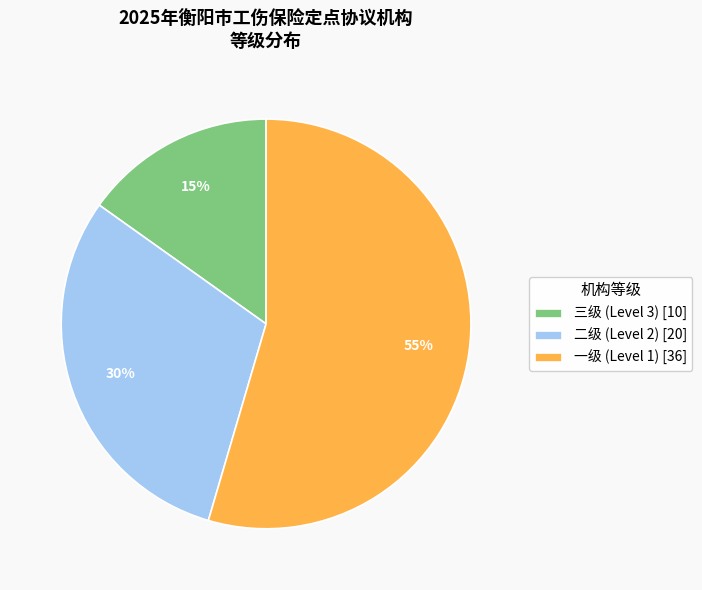

Rank the categories by value from highest to lowest.

一级, 二级, 三级